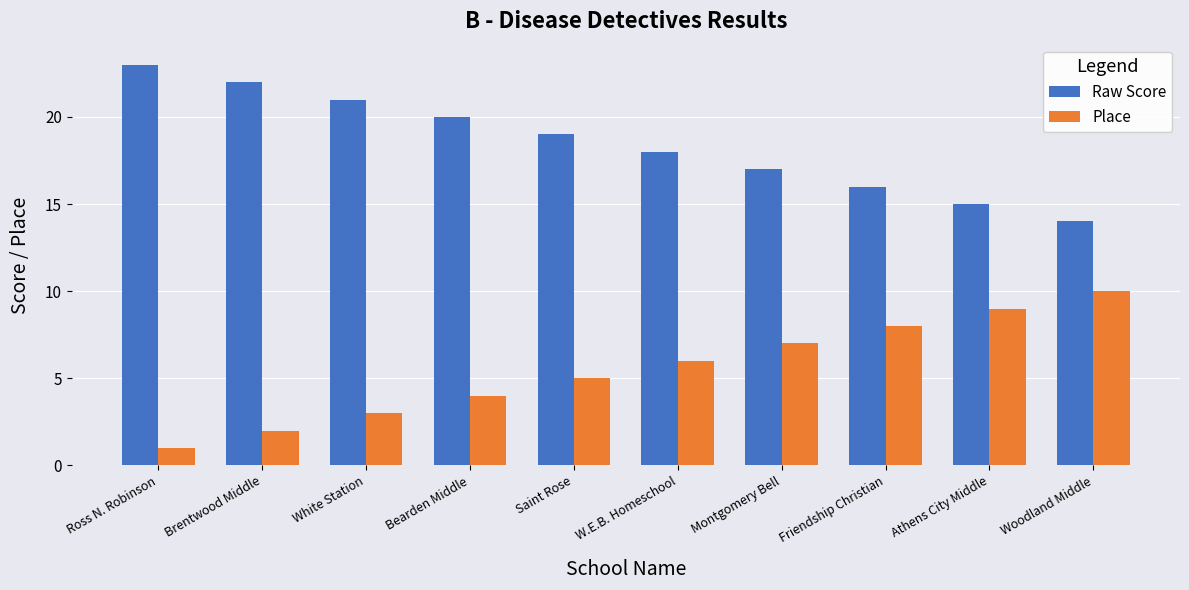

Where does the Raw Score series first go above 19?

Ross N. Robinson